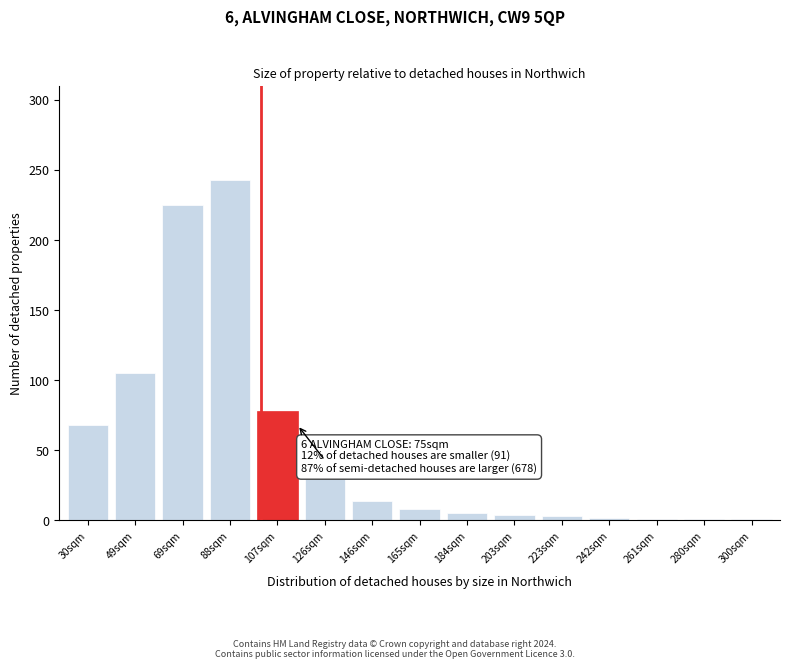

What is the average value?

53